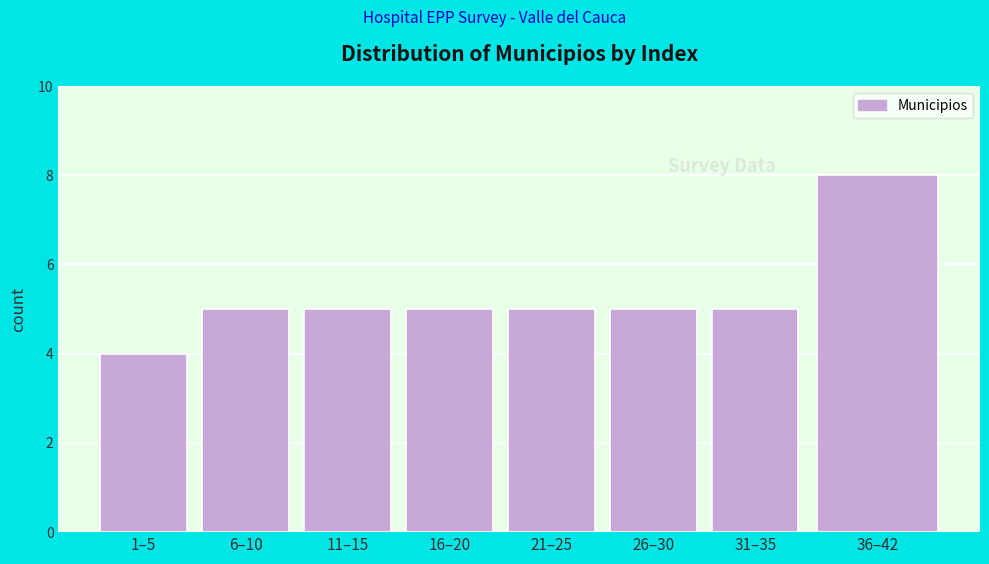

Reading left to right, list all the values displayed in this chart.

4	5	5	5	5	5	5	8